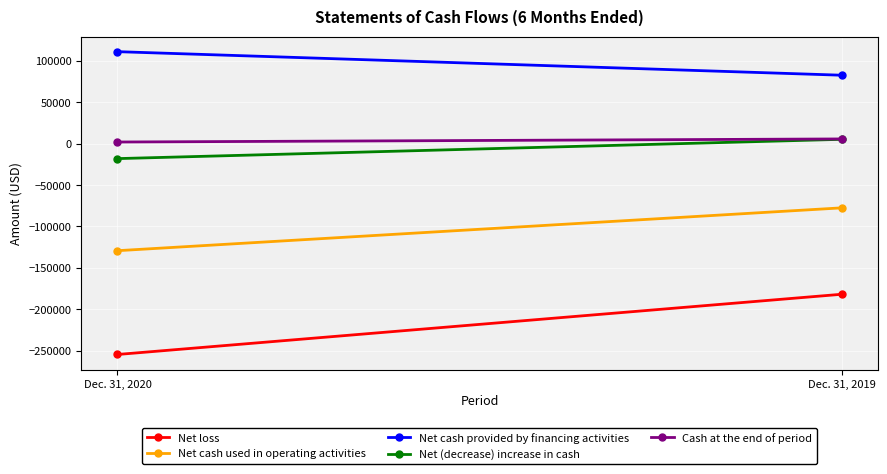

Is this an area chart (filled region under the line)?

No